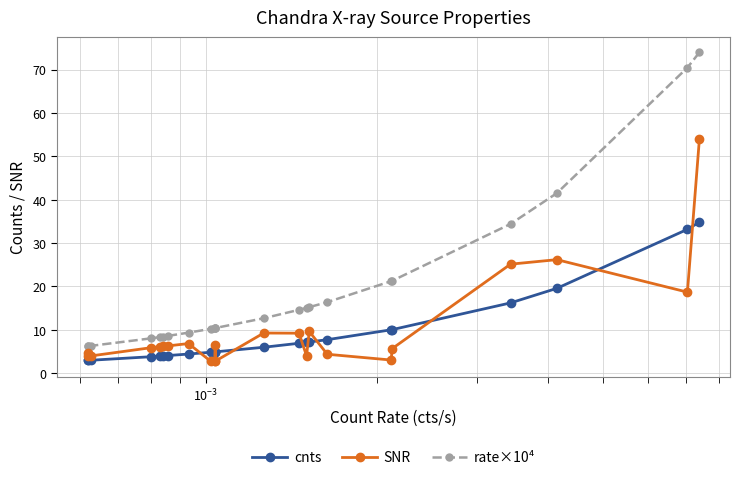

What is the difference between the maximum and minimum values in the rate×10⁴ series?

67.8